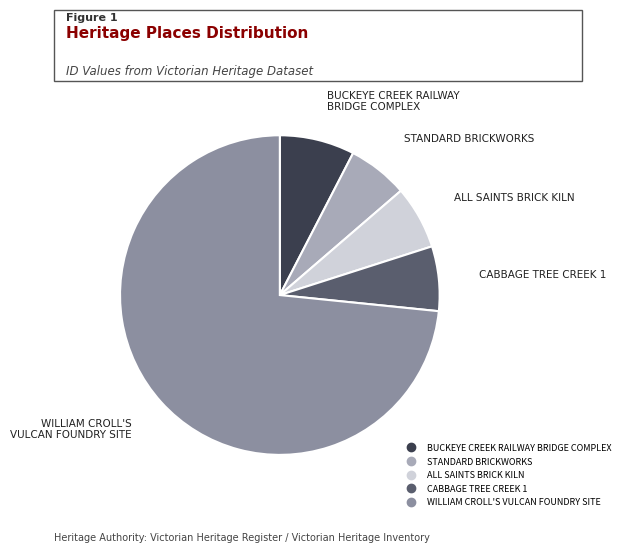

Is there any slice that represents more than half of the pie?

Yes